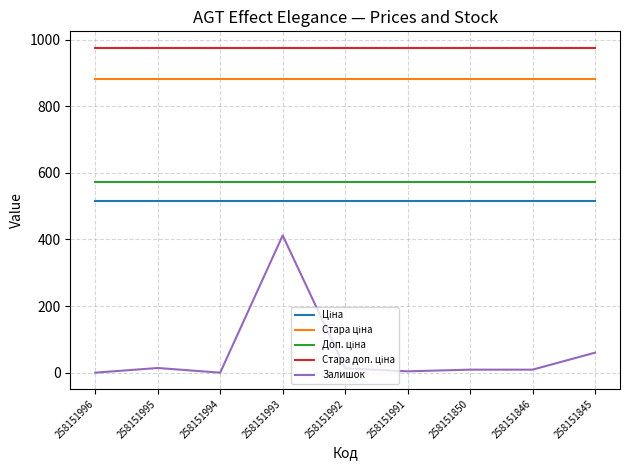

What is the difference between the Залишок values at 258151845 and 258151993?

352.0